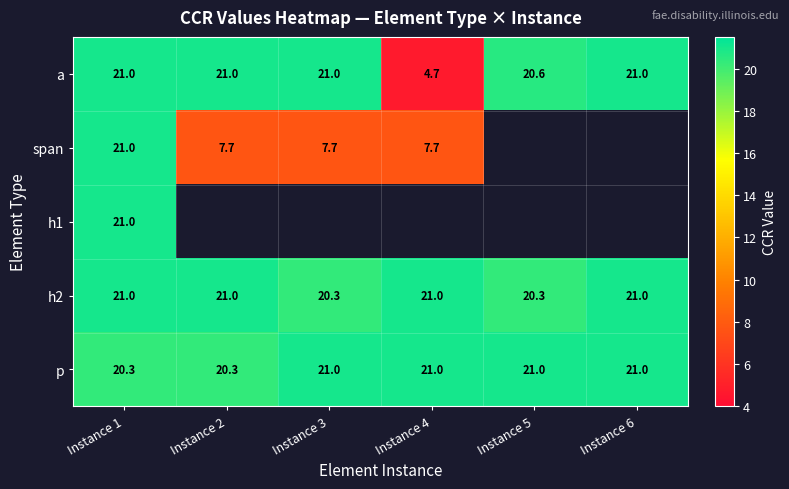

What is the difference between the maximum and minimum values in the h2 series?

0.7